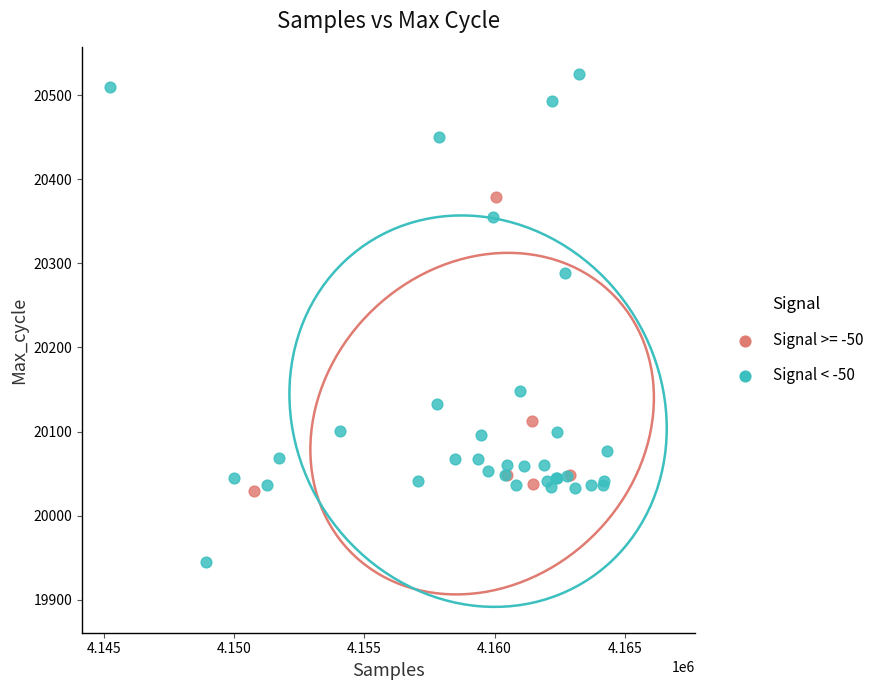

Which series contains the lowest Y value?

Signal < -50